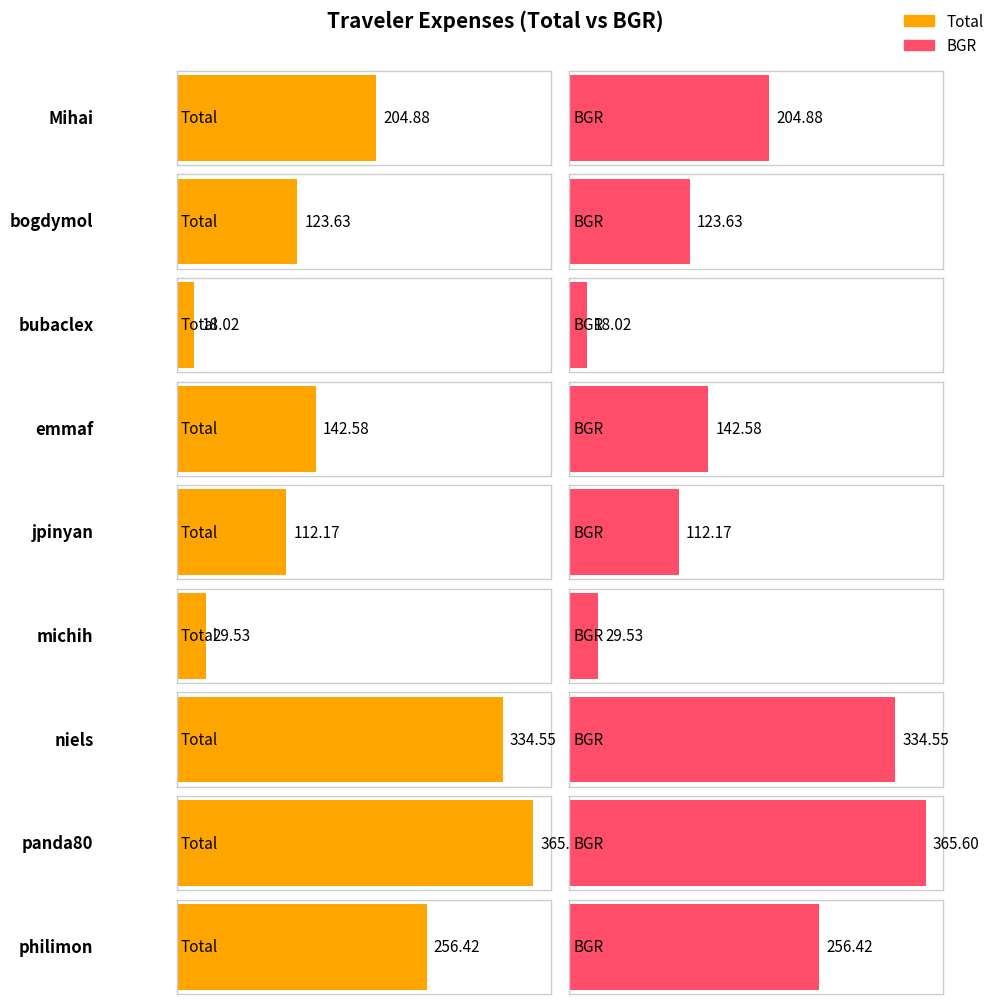

How many bars are there in total?

18